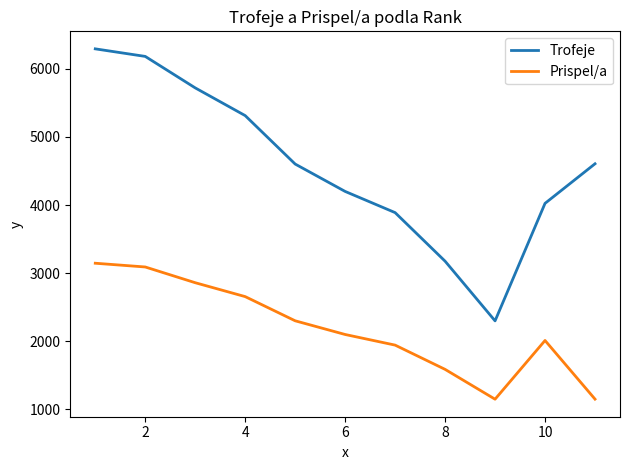

At how many categories does at least one series exceed 3272?

9